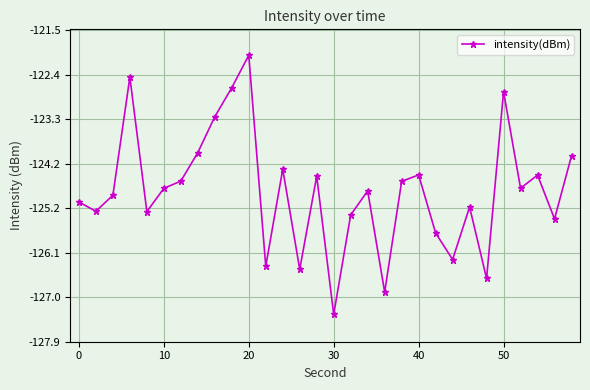

What is the maximum value shown in the chart?

-122.0